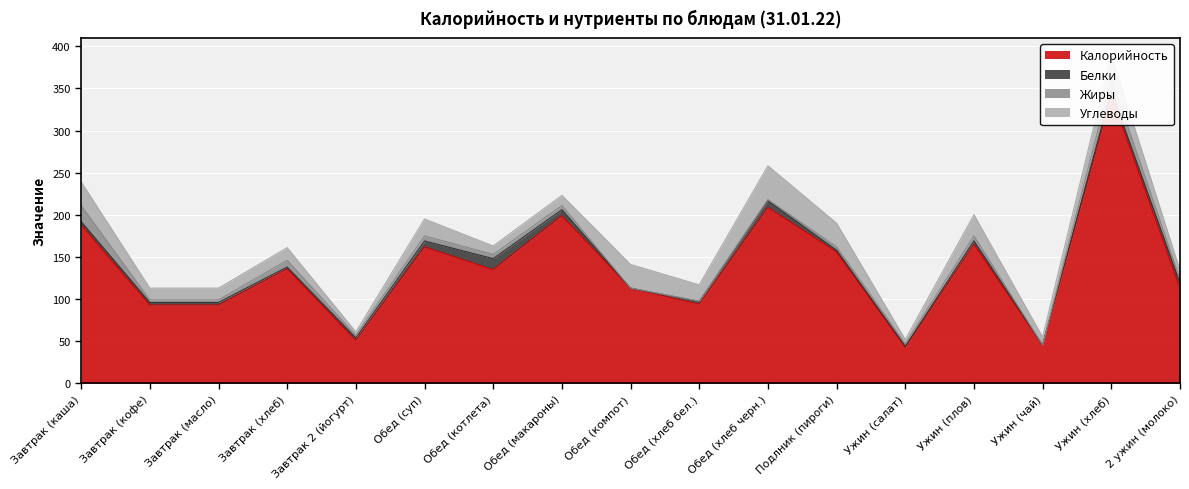

Count the number of categories in the chart.

17